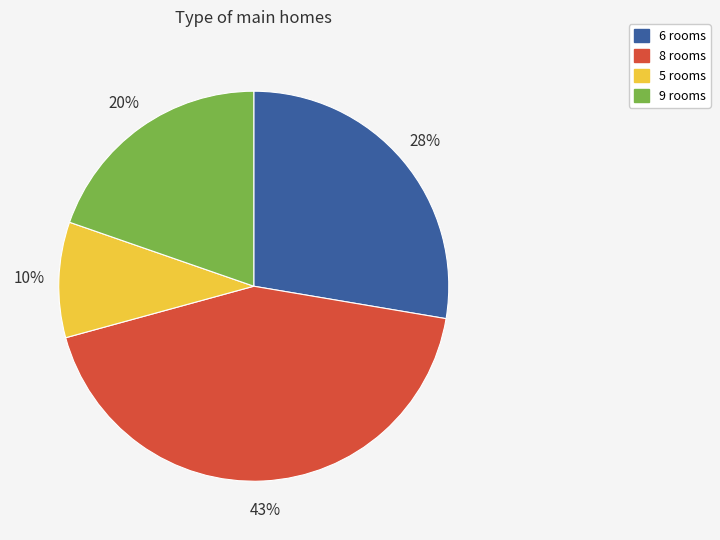

To the nearest percent, what is the average slice percentage?

25%